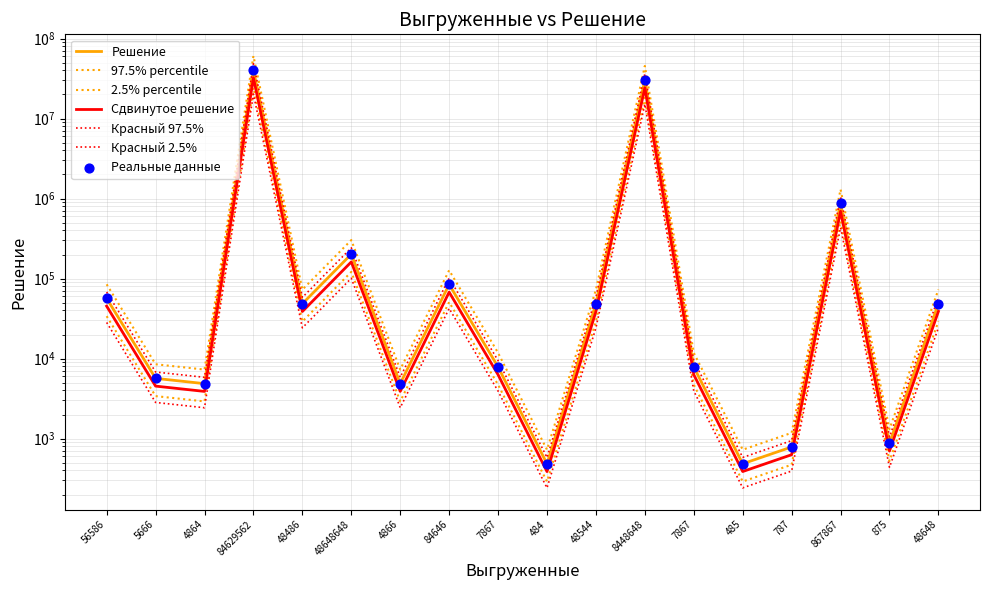

Approximately how many times larger is the value at 867867 compared to 484?

1793.1